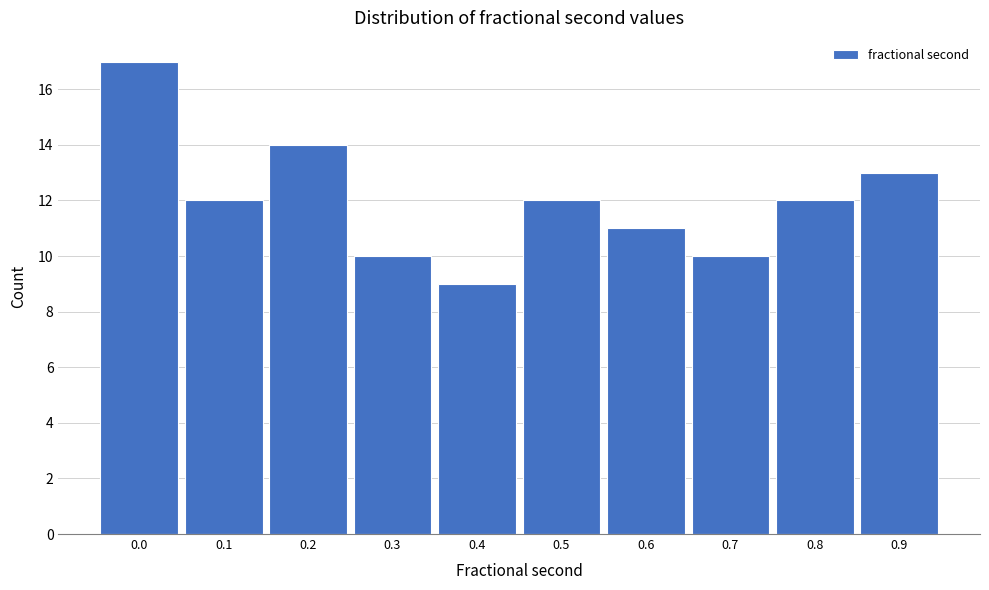

Reading left to right, list all the values displayed in this chart.

0.0=17	0.1=12	0.2=14	0.3=10	0.4=9	0.5=12	0.6=11	0.7=10	0.8=12	0.9=13